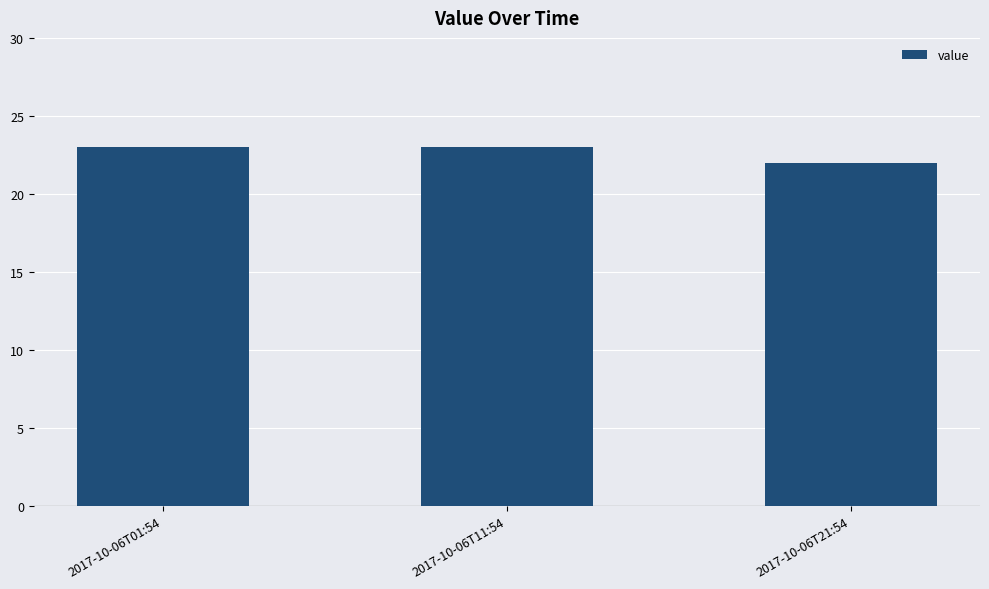

Where is the data nearest to the value 22?

2017-10-06T21:54